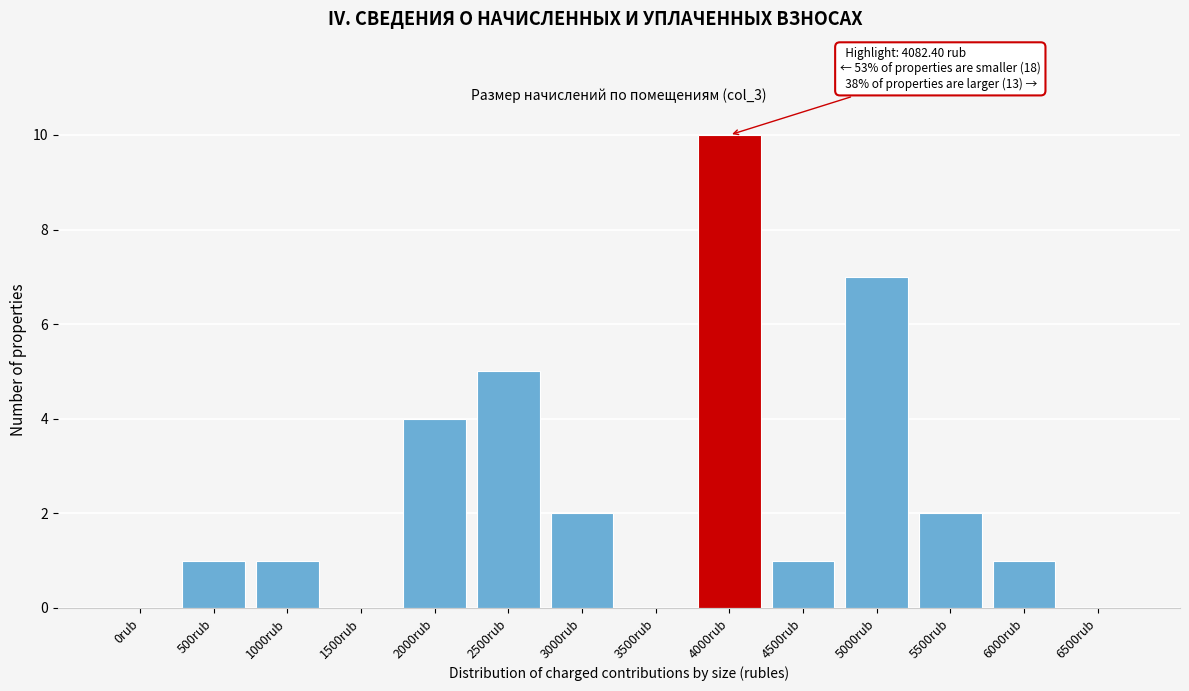

Reading left to right, transcribe all the data shown in this chart.

0rub=0	500rub=1	1000rub=1	1500rub=0	2000rub=4	2500rub=5	3000rub=2	3500rub=0	4000rub=10	4500rub=1	5000rub=7	5500rub=2	6000rub=1	6500rub=0